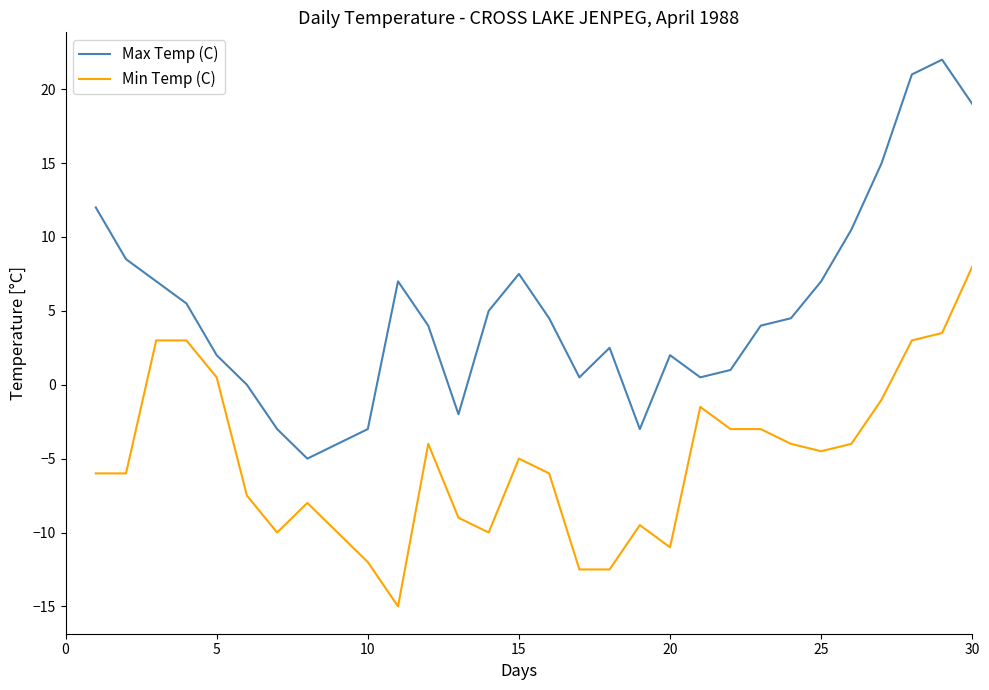

Which series has the largest total across all categories?

Max Temp (C)